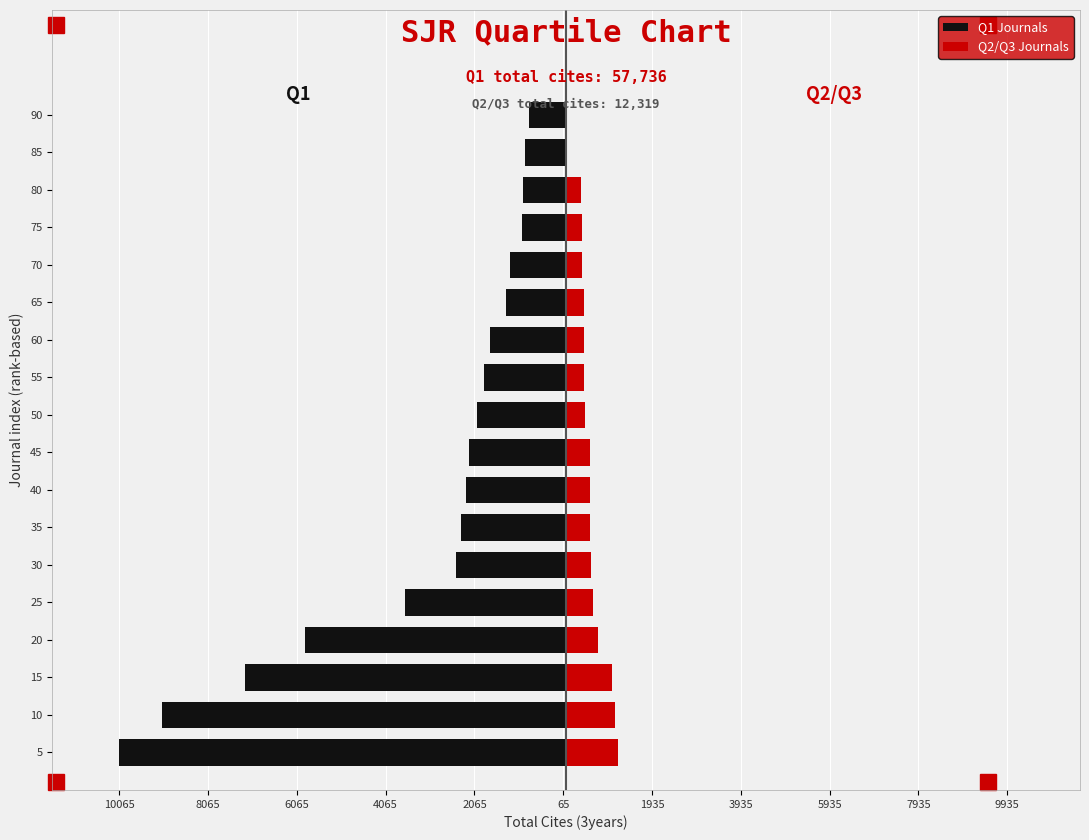

How many values in Q2/Q3 Journals are above zero?

16